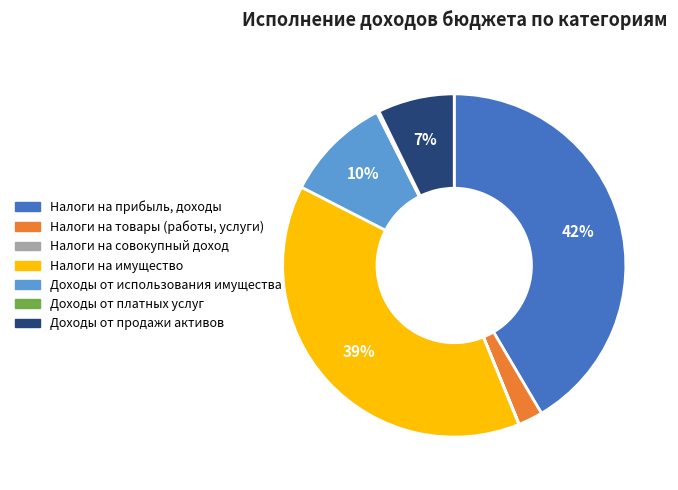

To the nearest percent, what is the average slice percentage?

14%